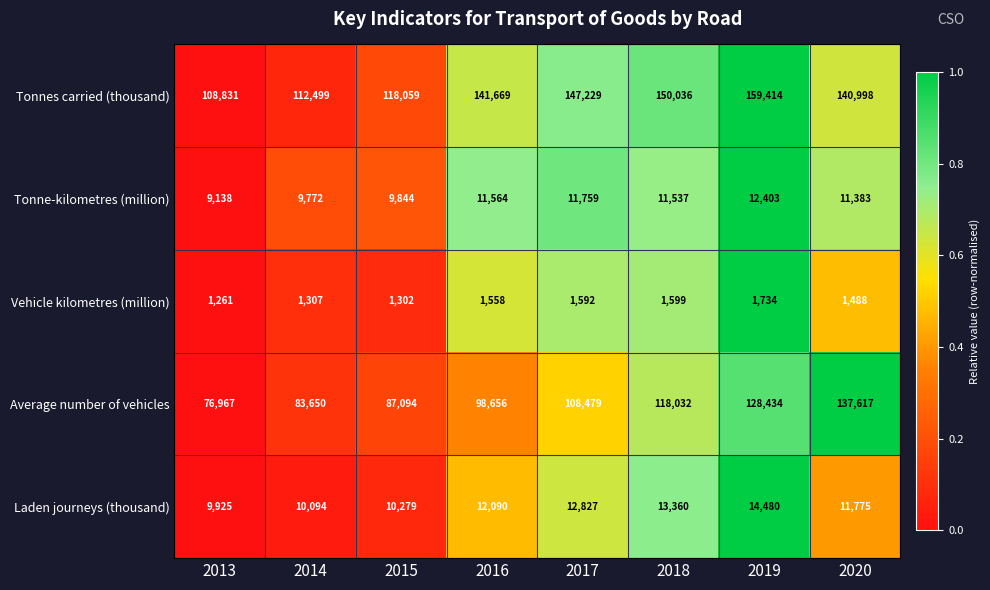

What is the greatest value displayed?

159414